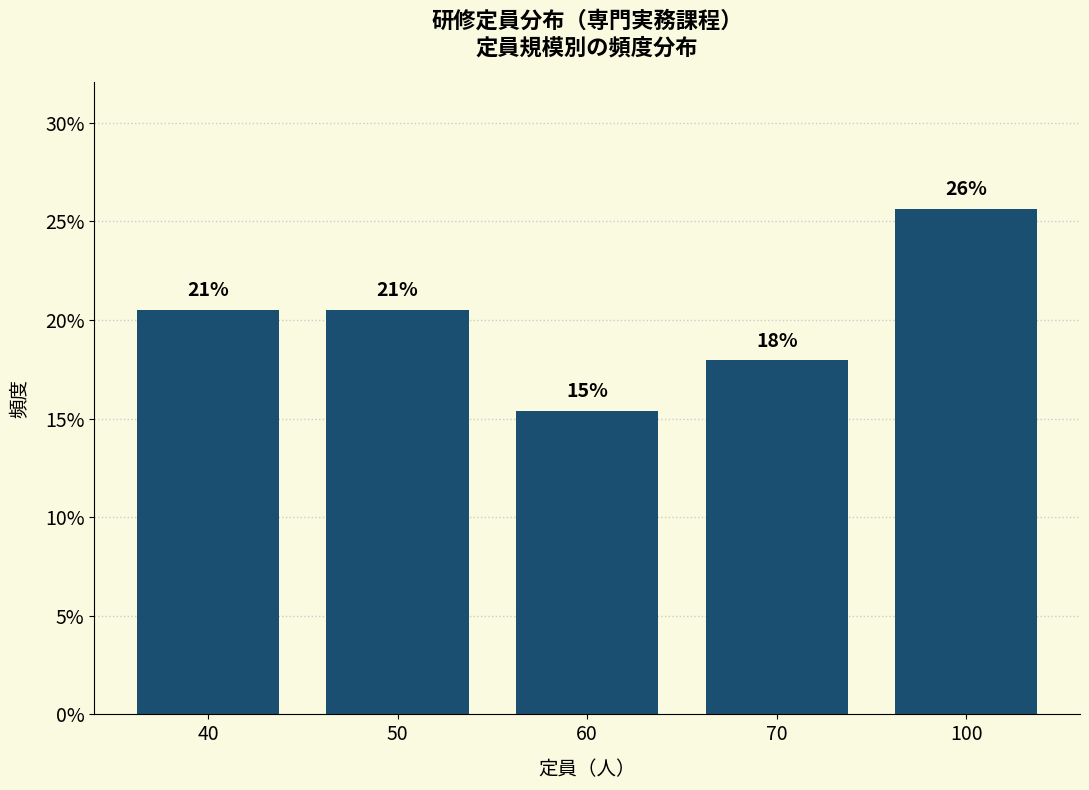

How many bars are there in total?

5